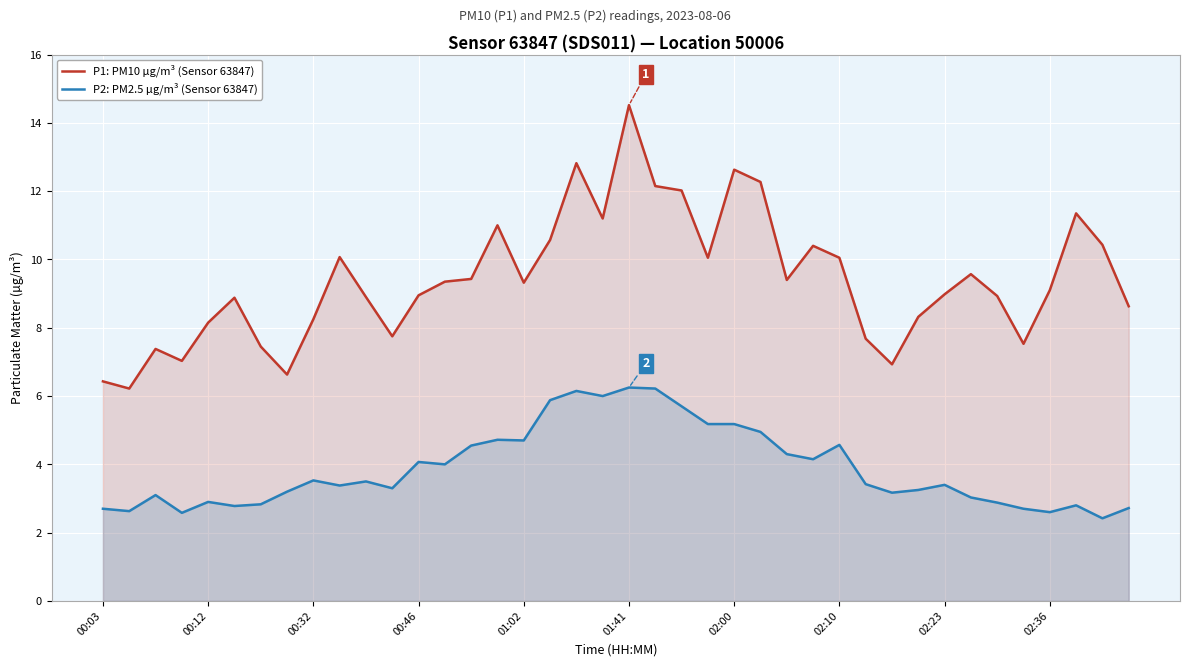

How many distinct data groups are displayed?

2